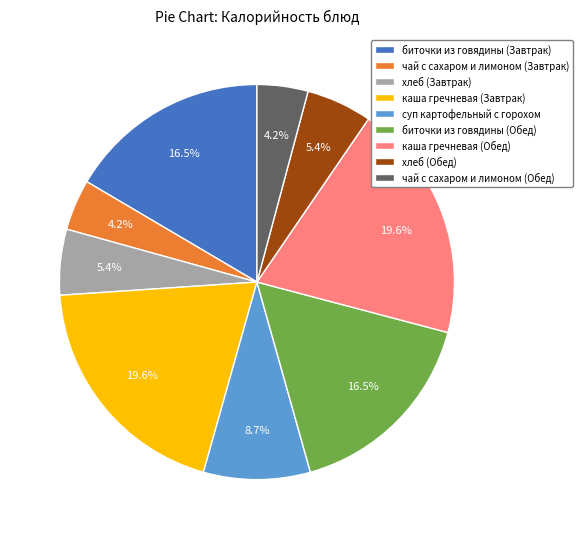

Is there any slice that represents more than half of the pie?

No